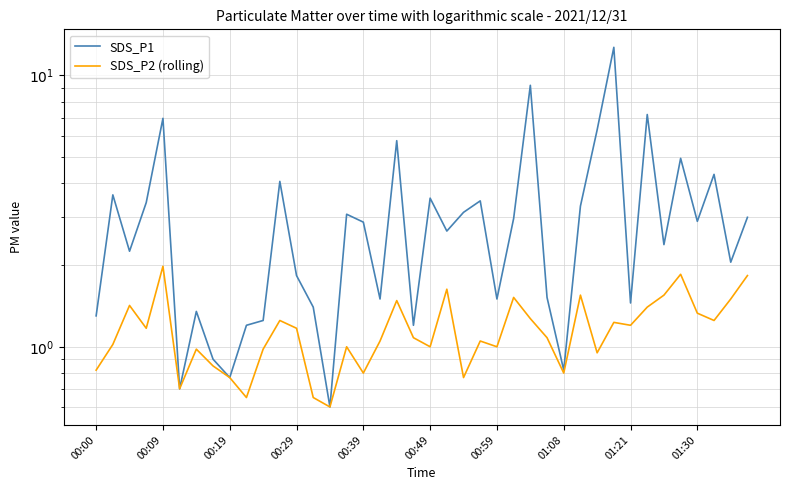

Is the value of SDS_P2 (rolling) at 12 greater than the value of SDS_P1 at 26?

No